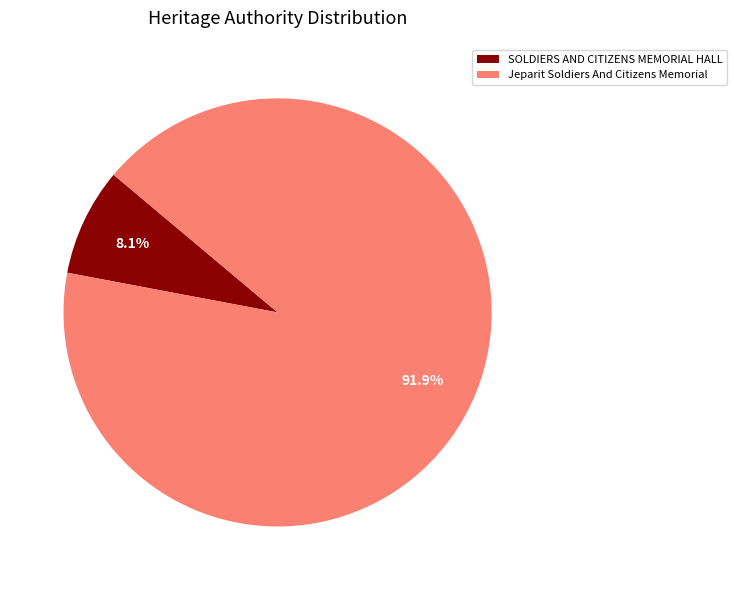

Is there a majority slice in this chart?

Yes